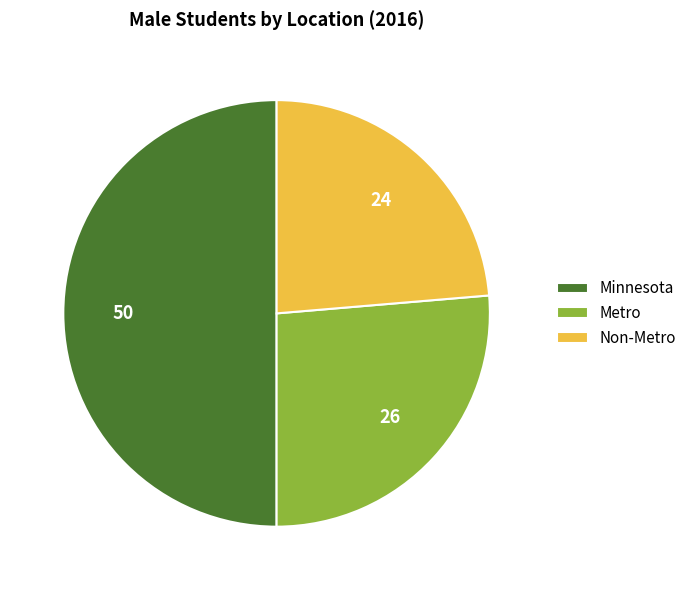

How many segments does this pie chart have?

3